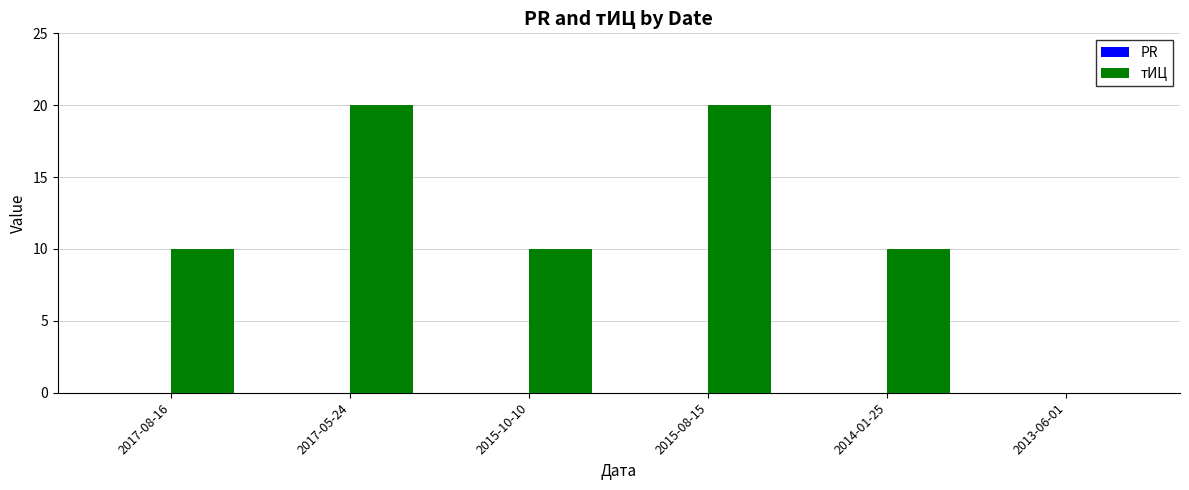

Which has a higher value, 2013-06-01 or 2017-05-24?

2017-05-24